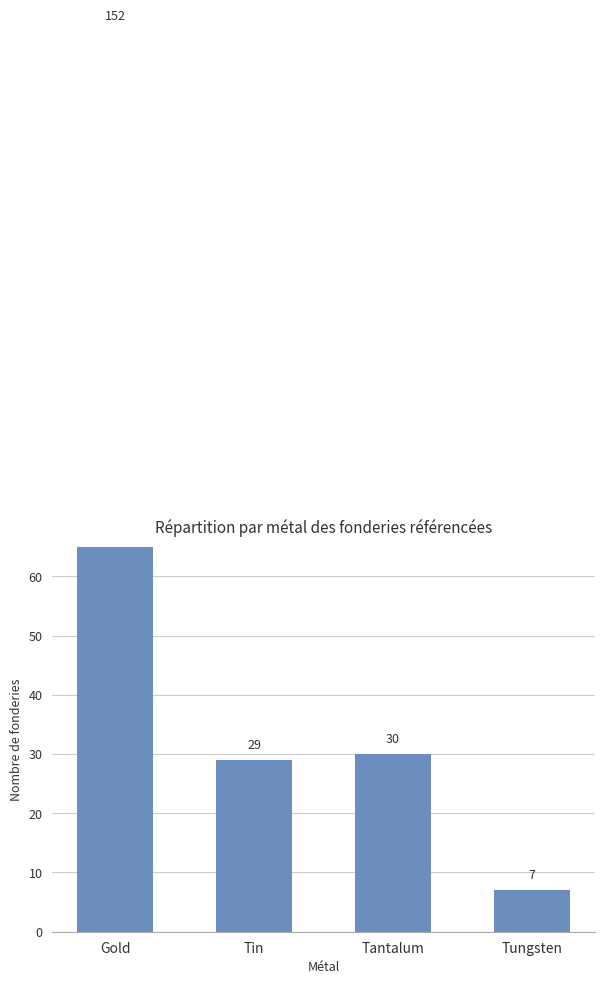

True or false: the data shows 29 at Tin.

True